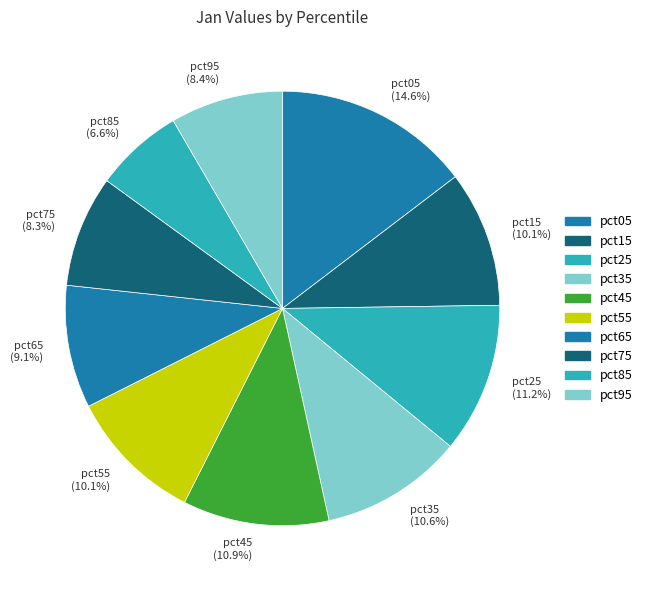

Is pct55 the majority of the pie?

No